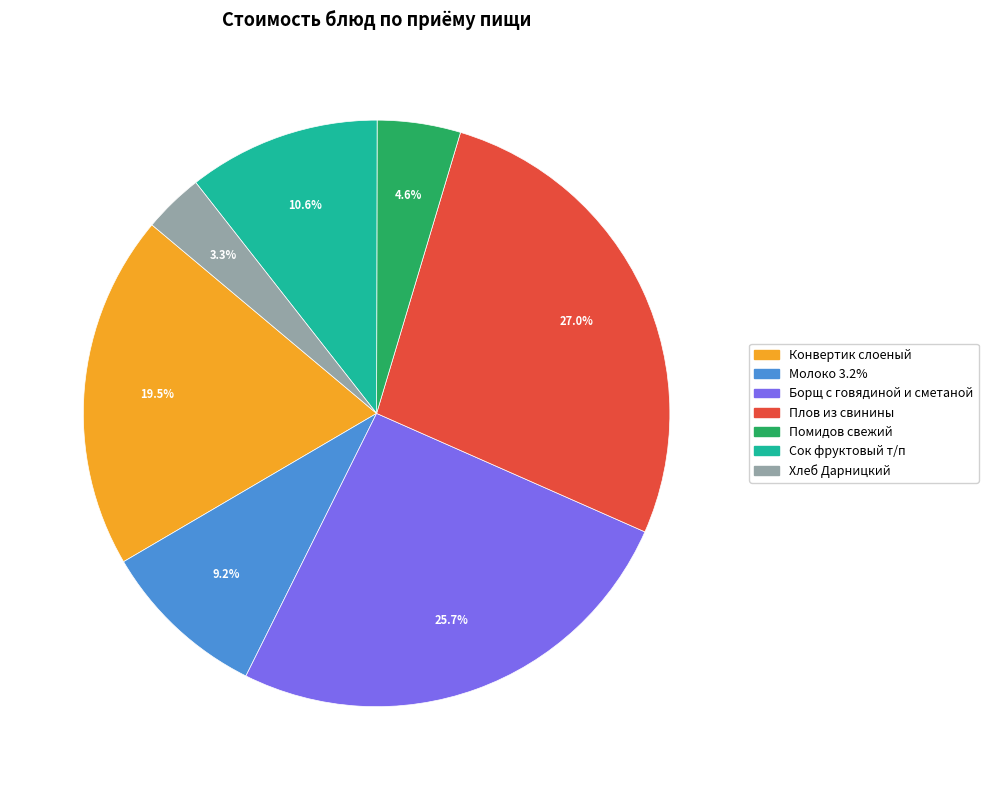

Is Молоко 3.2% the majority of the pie?

No